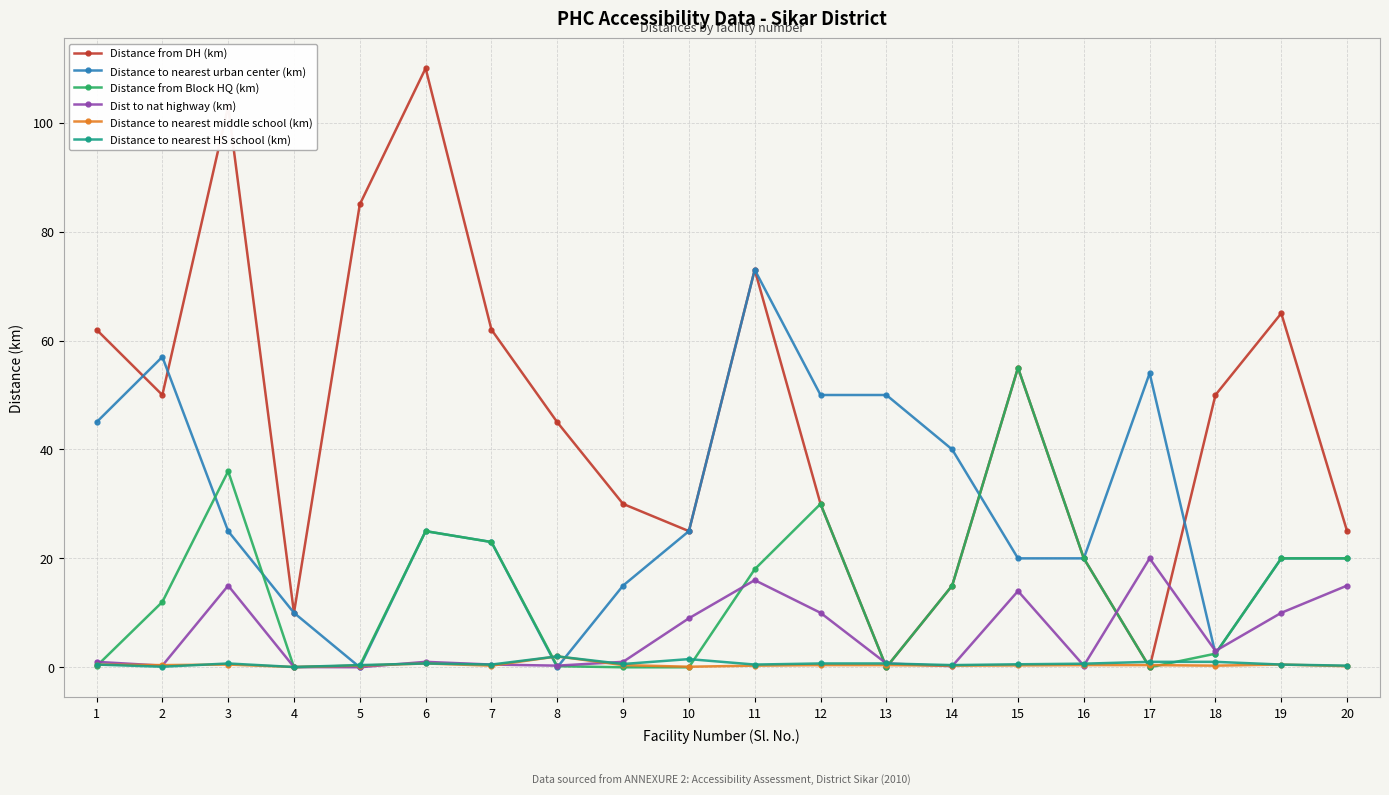

True or false: Distance to nearest urban center (km) and Distance to nearest HS school (km) intersect in this chart.

True